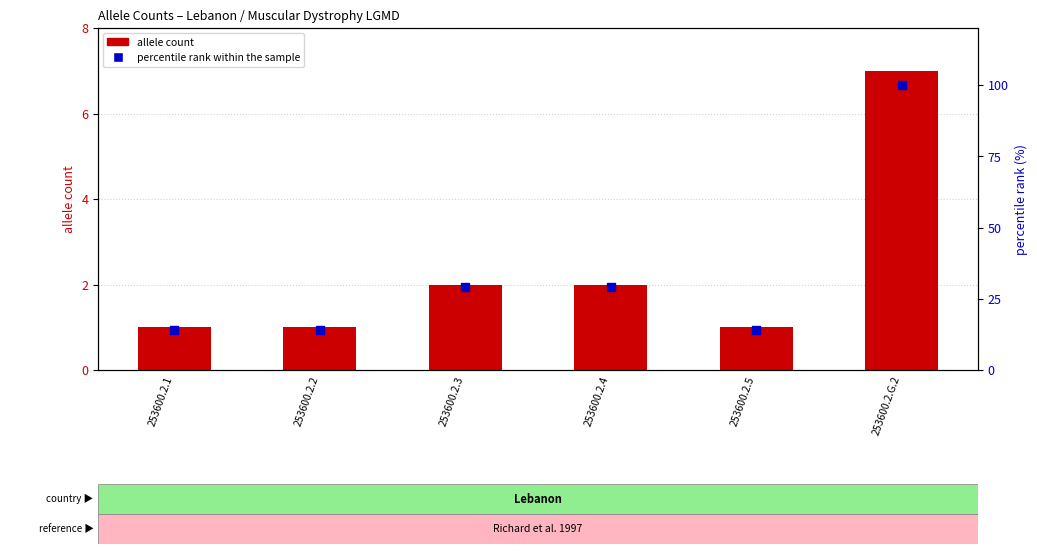

Which series reaches the minimum Y coordinate?

allele count